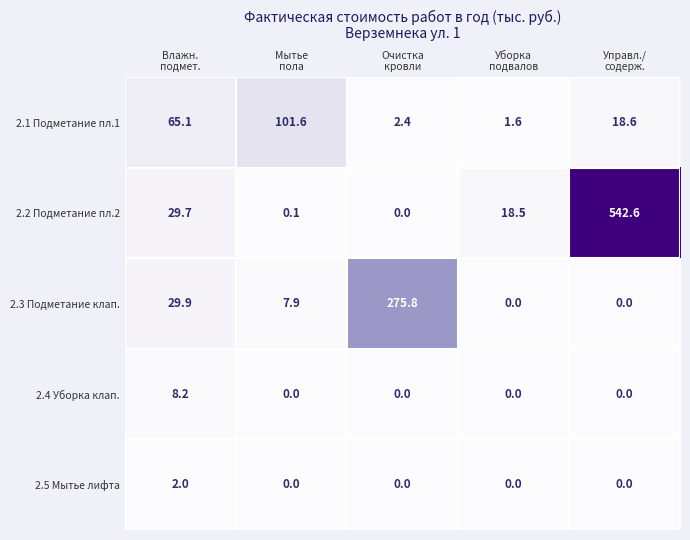

Rank the series by their maximum value, from lowest to highest.

2.5 Мытье лифта, 2.4 Уборка клап., 2.1 Подметание пл.1, 2.3 Подметание клап., 2.2 Подметание пл.2